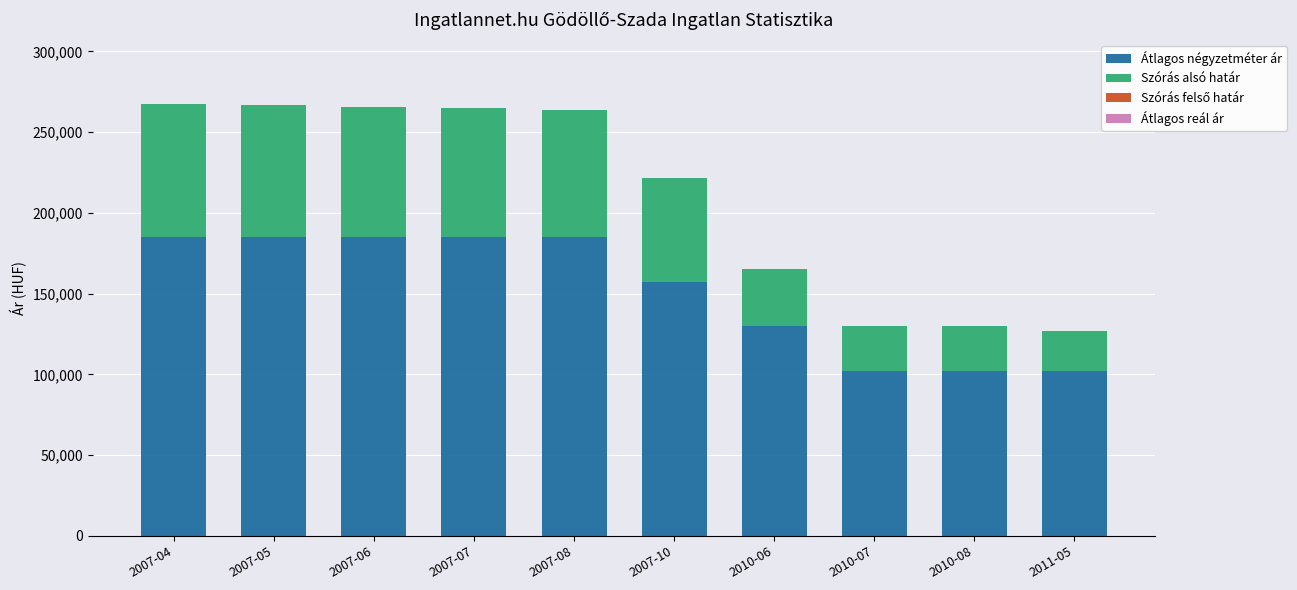

What is the maximum value for Átlagos négyzetméter ár?

184905